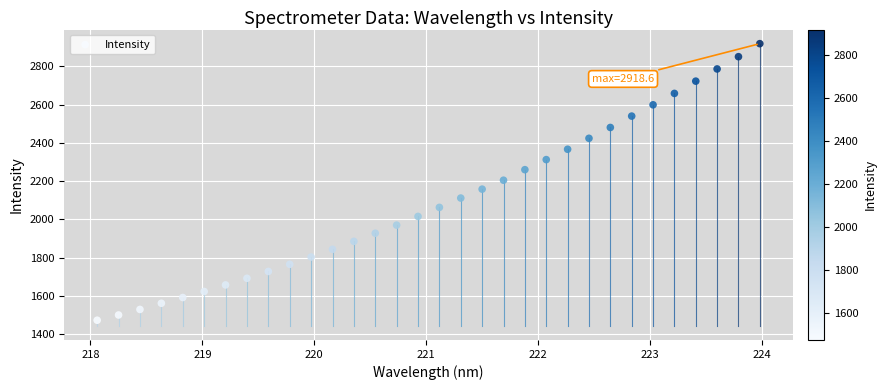

What is the range of X values (max minus min)?

5.9